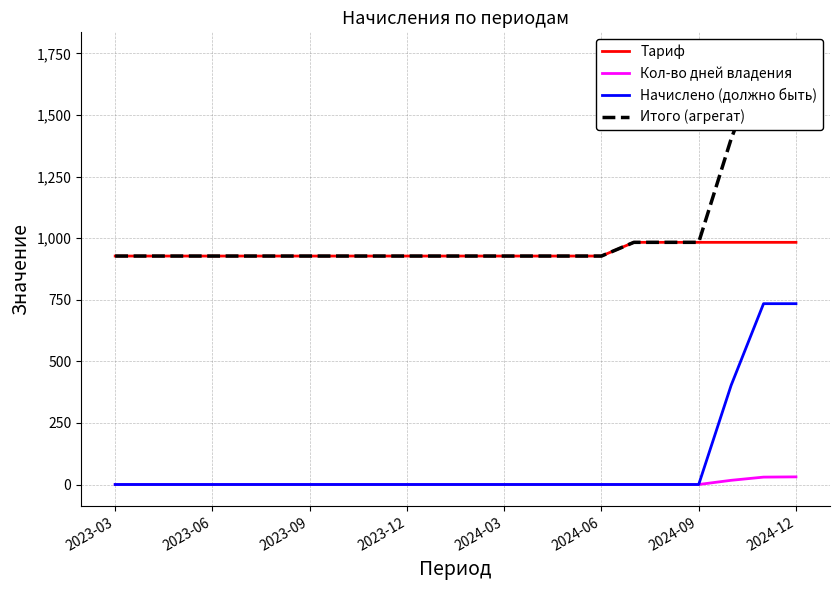

Which series has the widest spread of values?

Итого (агрегат)